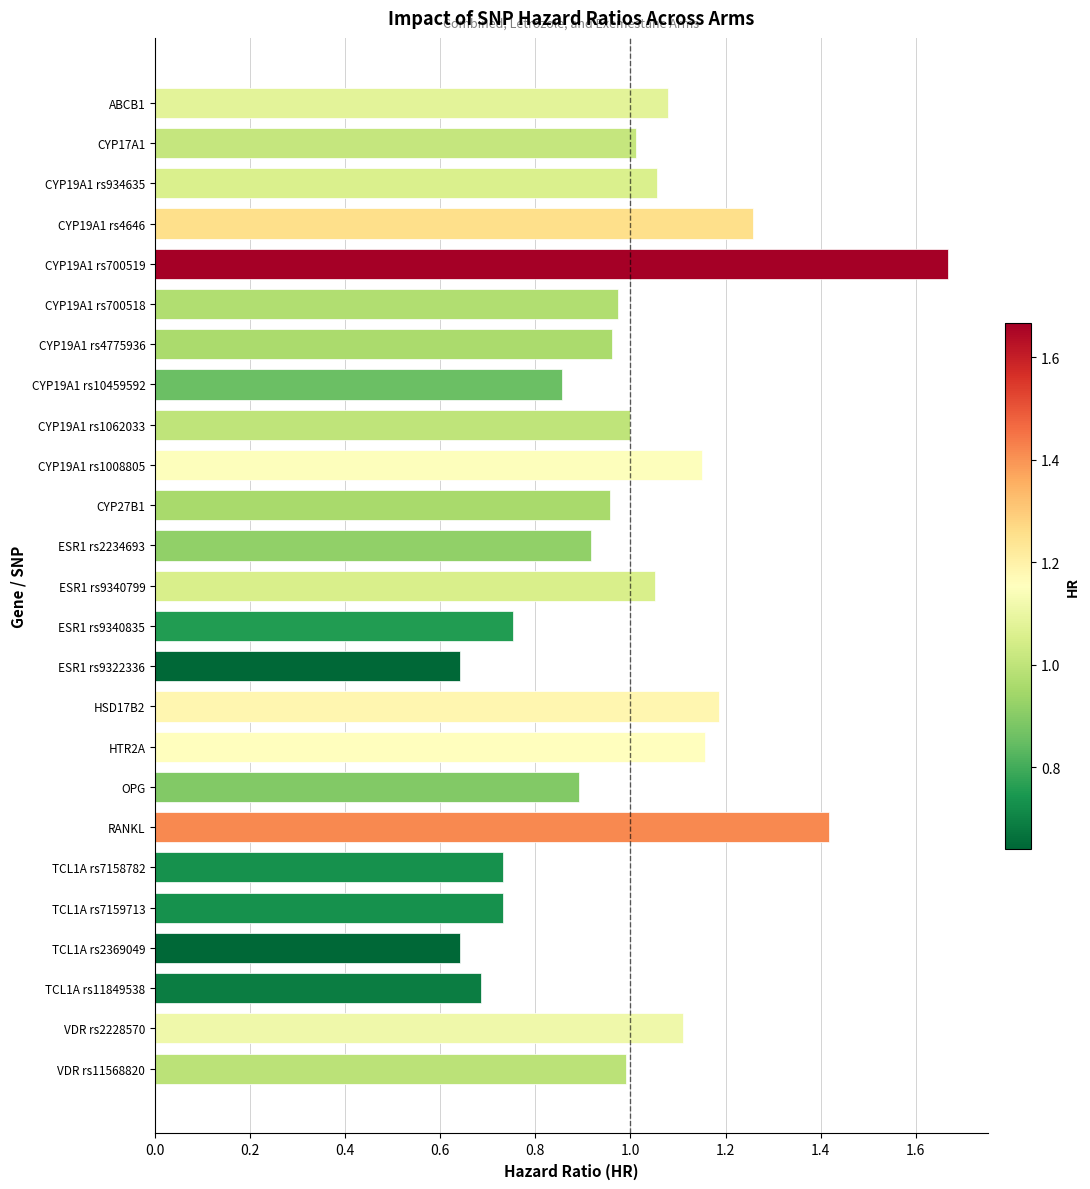

What is the change in value from TCL1A rs7159713 to VDR rs11568820?

+0.3